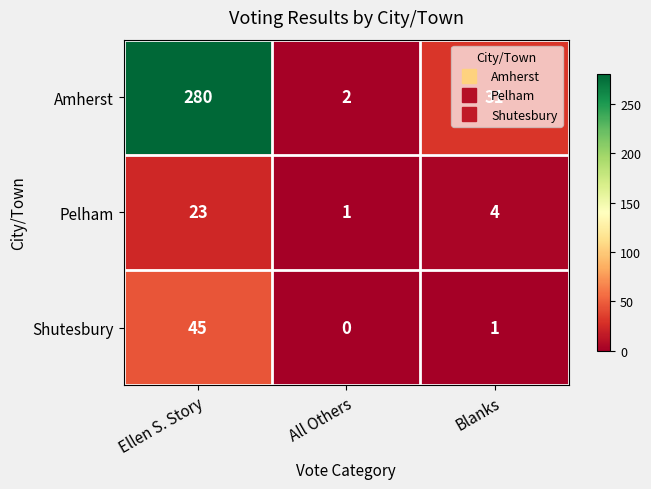

Which label corresponds to the largest value in the chart?

Ellen S. Story